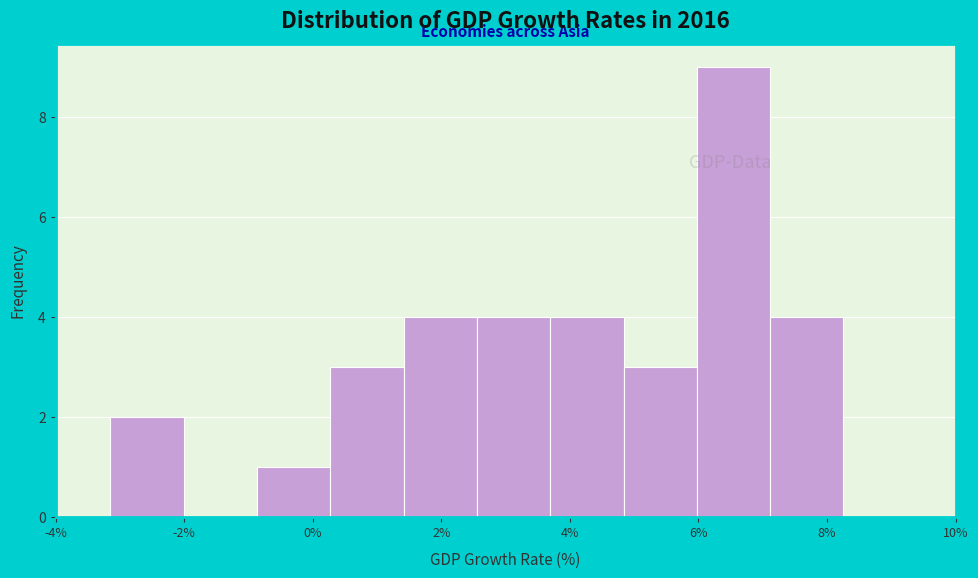

What is the height of the bar covering -0.8 to 0.2 on the x-axis? Neither the bar edges nor the heights are printed on the chart, so give them approximately, as read against the axes.

1